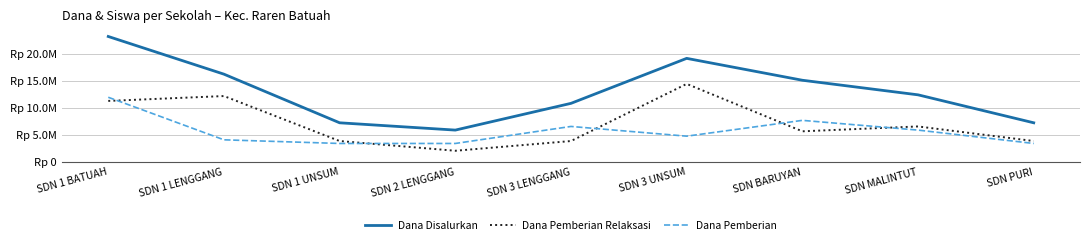

Is this an area chart (filled region under the line)?

No